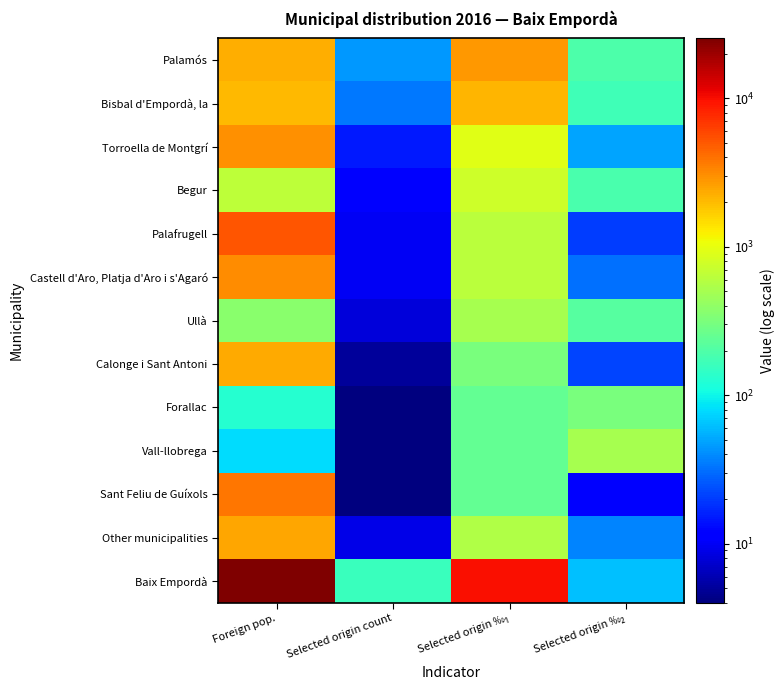

What is the maximum value shown in the chart?

25332